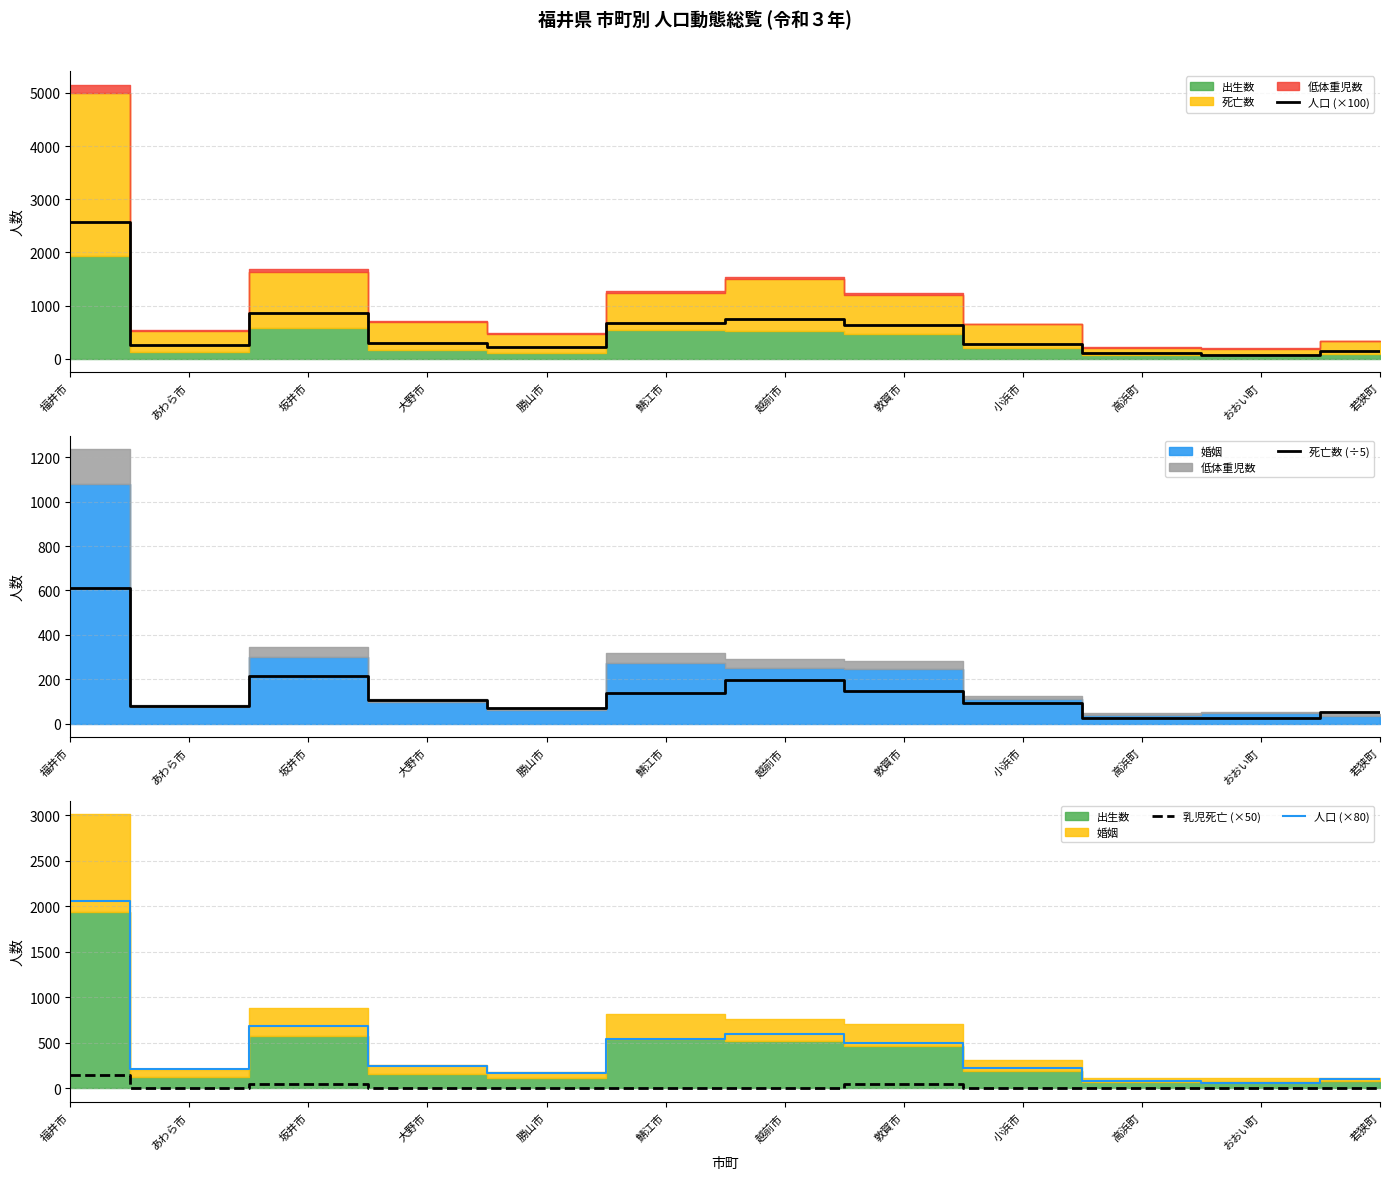

True or false: 死亡数 (÷5) has more than 1 interior local peaks.

True